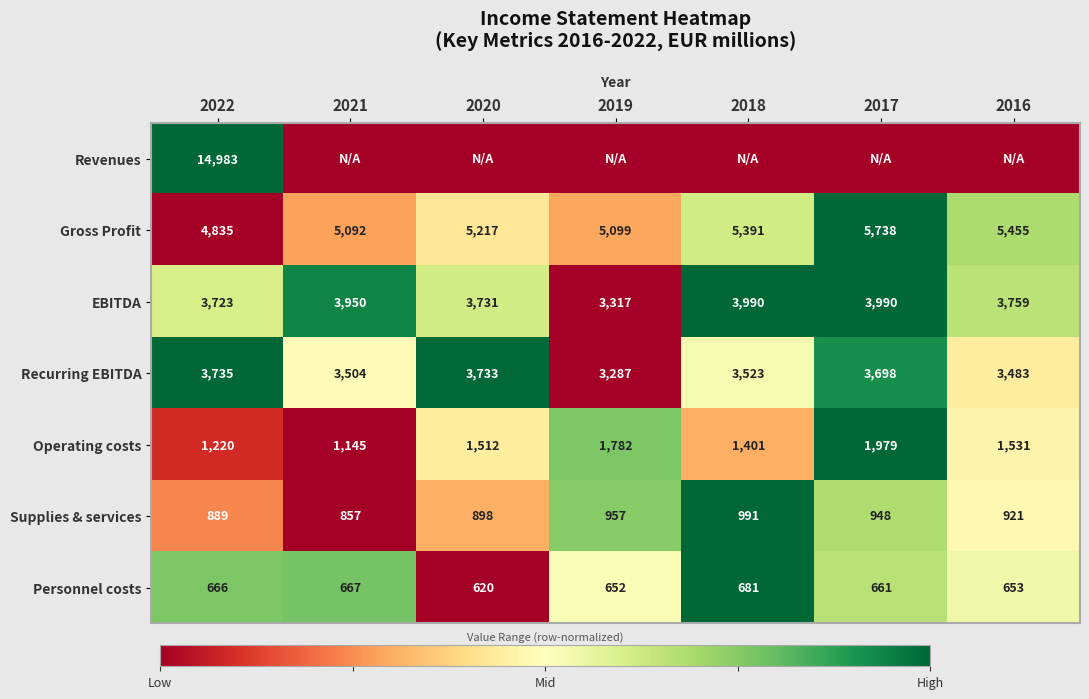

The Personnel costs series shows 231 at 2017. True or false?

False